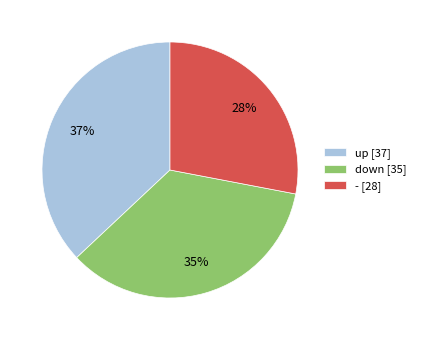

Which slice is the largest?

up